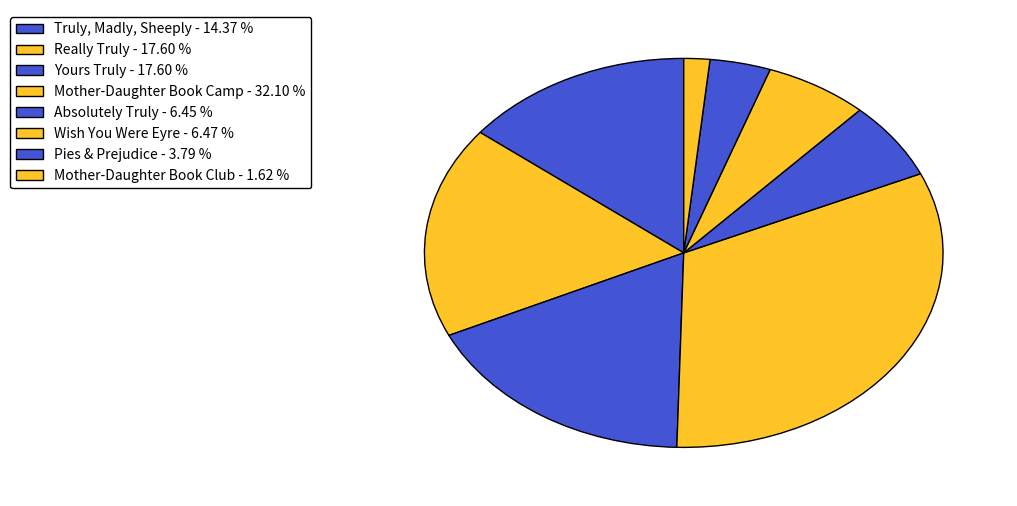

What is the total percentage of Truly, Madly, Sheeply and Yours Truly?

32.0%